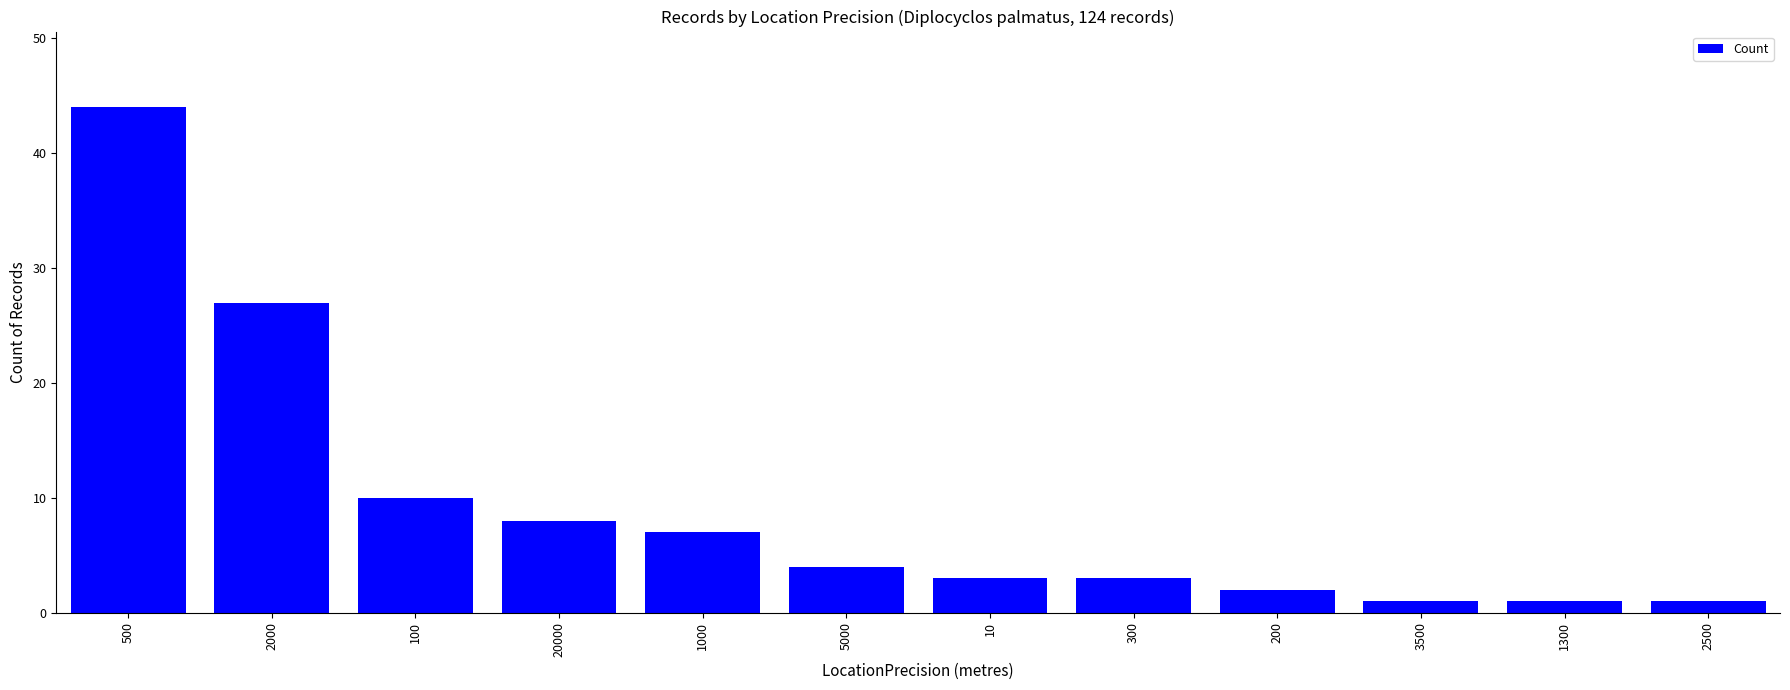

The value at 5000 is 7. True or false?

False